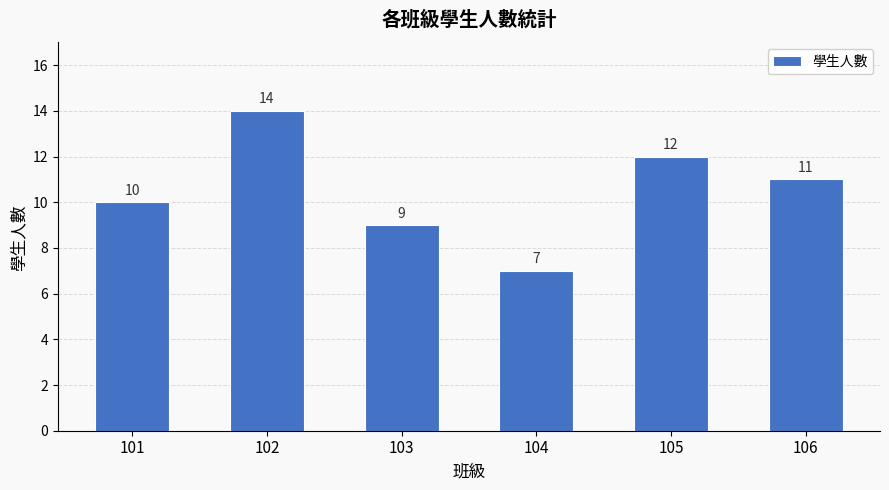

Does the chart contain stacked bars?

No